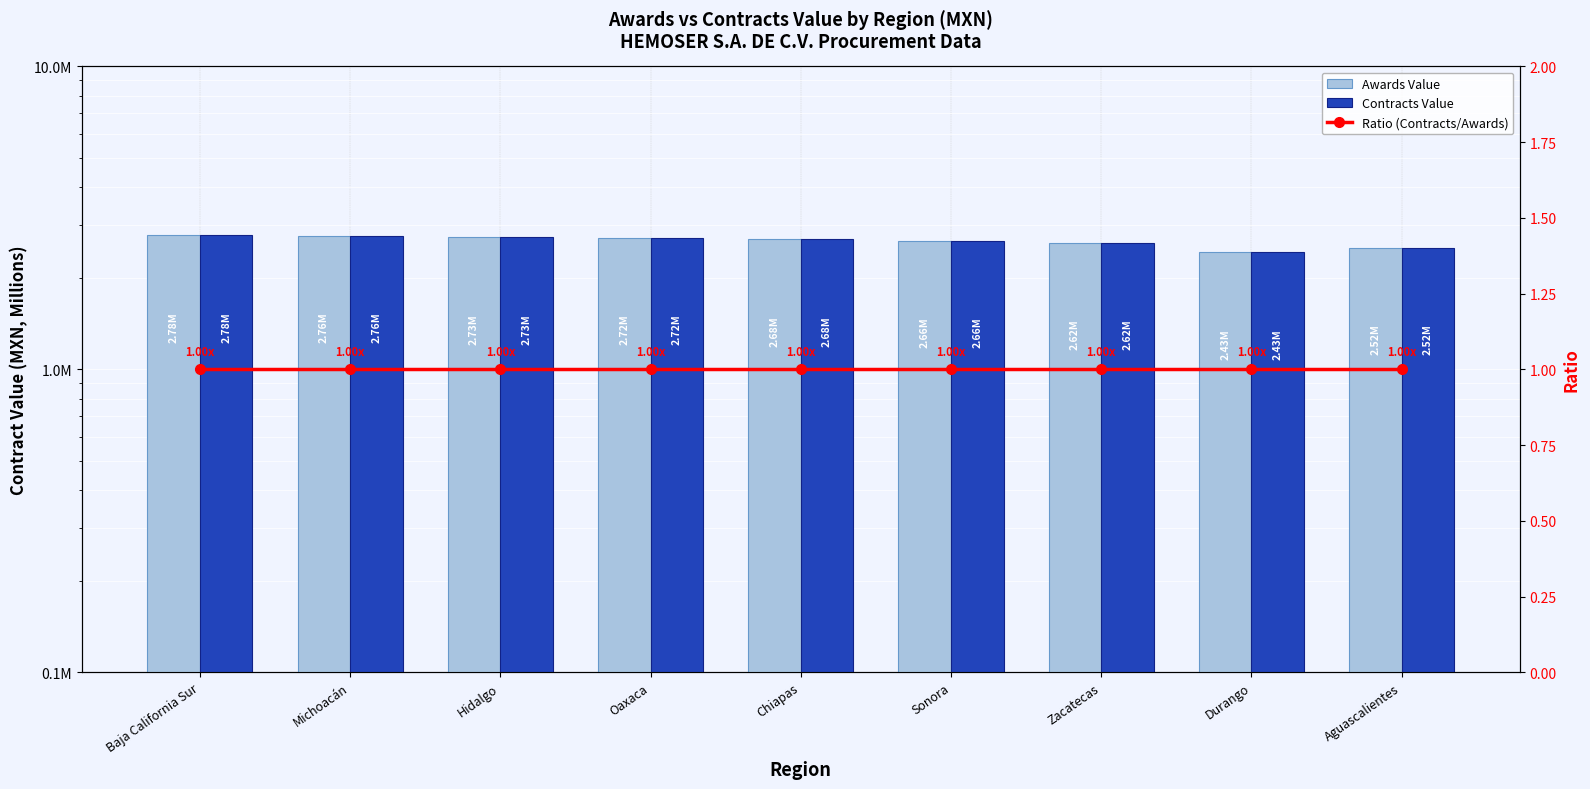

How many series are shown in this chart?

3